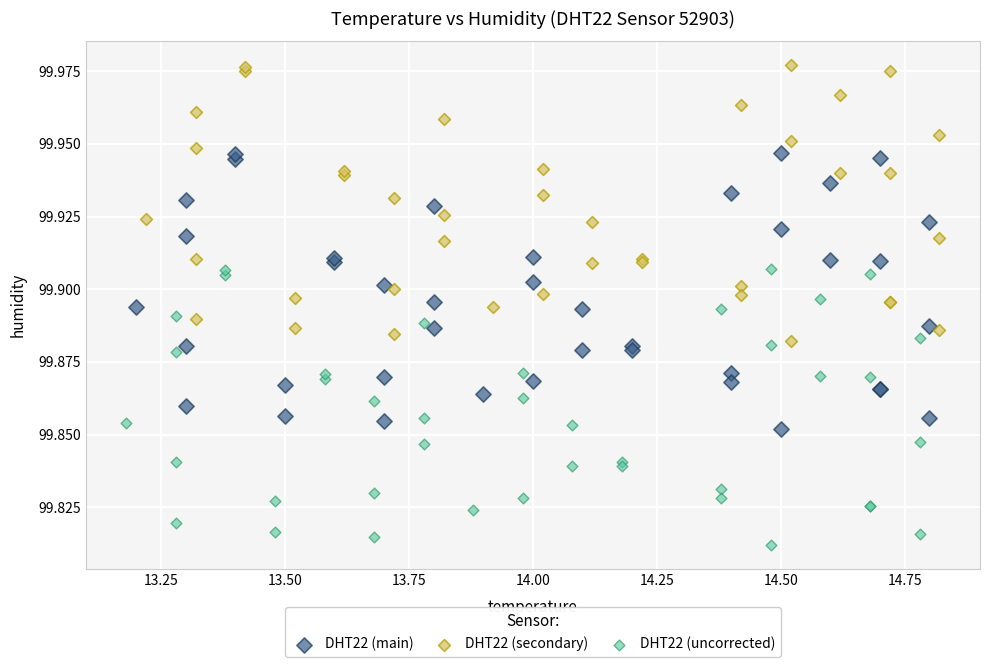

Which series contains the lowest Y value?

DHT22 (uncorrected)